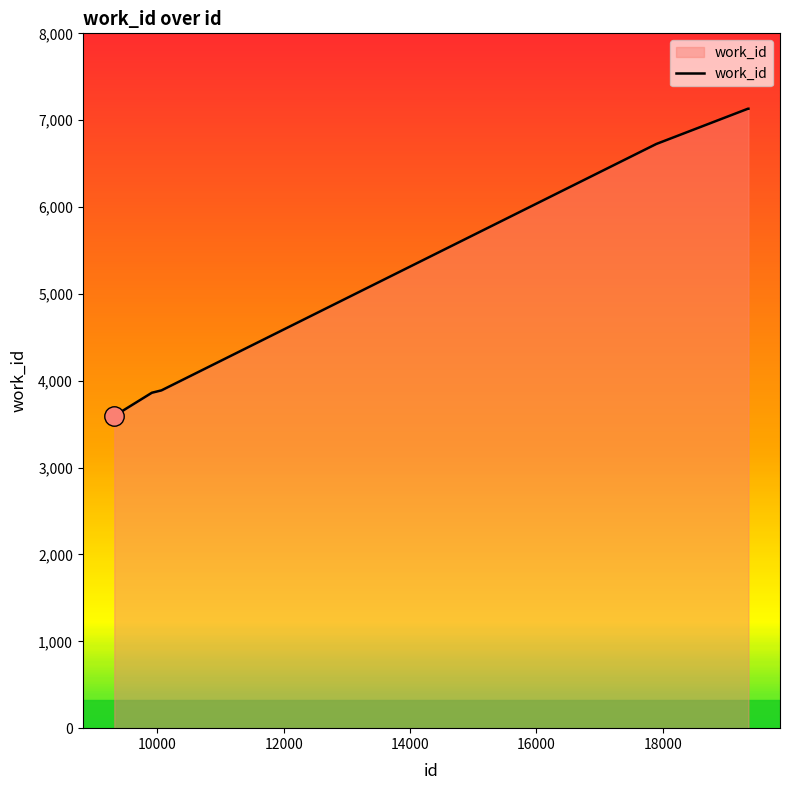

How many lines are shown in the chart?

1